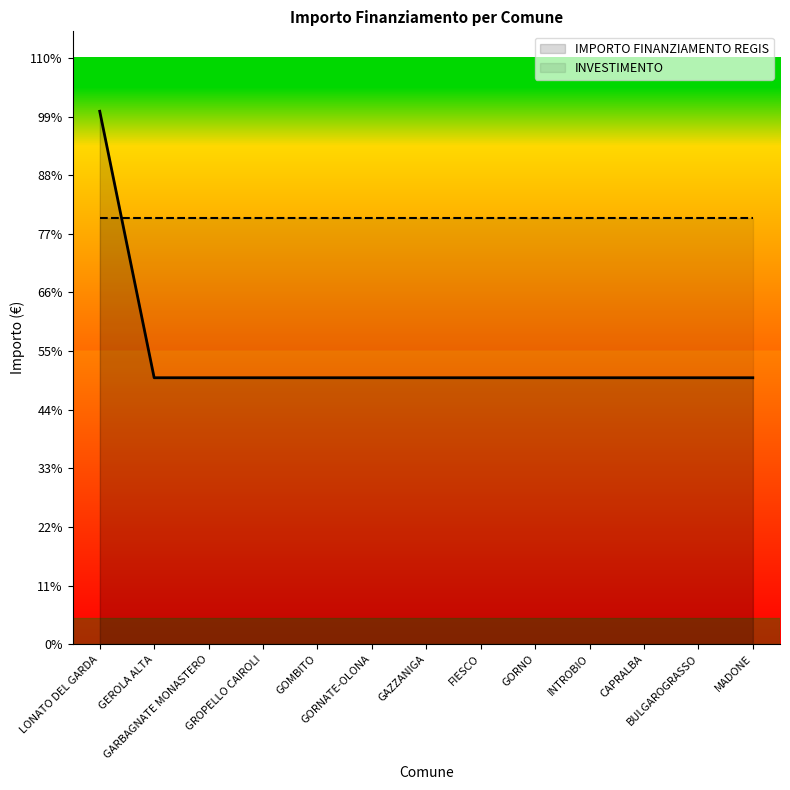

Reading left to right, list all the values displayed in this chart.

20344	10172	10172	10172	10172	10172	10172	10172	10172	10172	10172	10172	10172